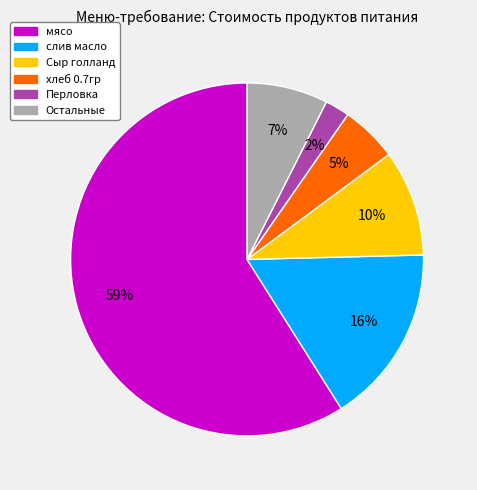

Which category has the smallest portion of the pie?

Перловка